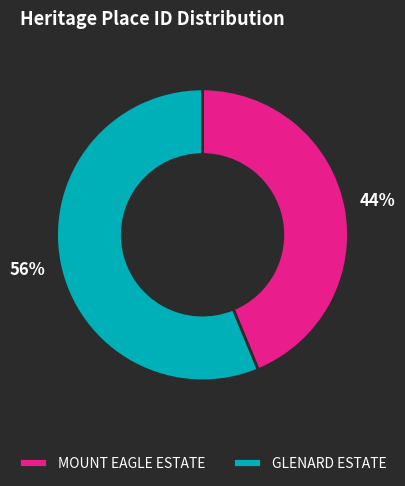

Count the number of slices in the pie.

2